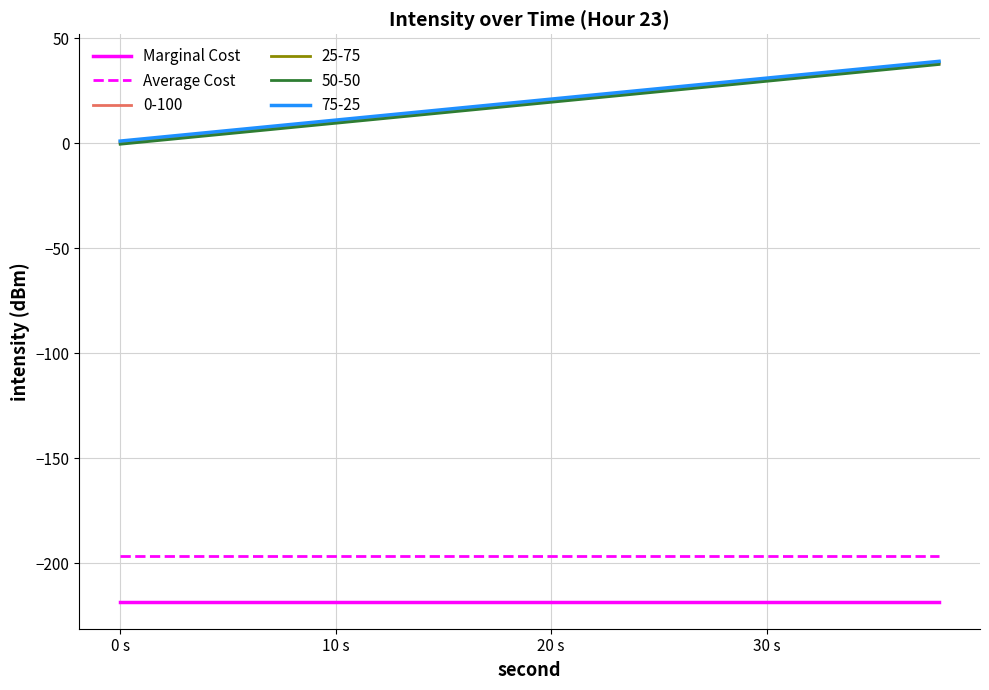

Does the chart have visible grid lines?

Yes